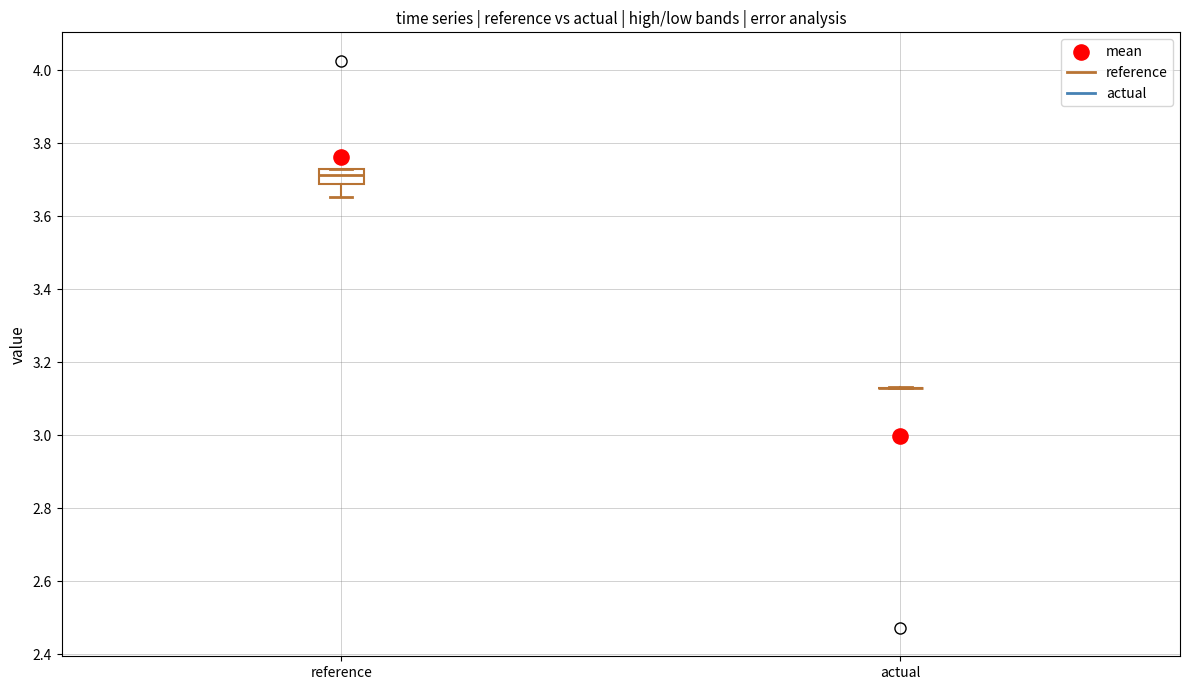

Reading left to right, transcribe this box plot: for each box, give where its median line is, the range the box spans, and where its two whiskers end, as read against the y-axis. The values are not printed on the chart, so give them approximately, as read against the axis.

reference: median 3.72 (inside the box), box 3.68 to 3.72, whiskers 3.66 to 3.72
actual: box collapsed to a line at 3.12, whiskers 3.12 to 3.14